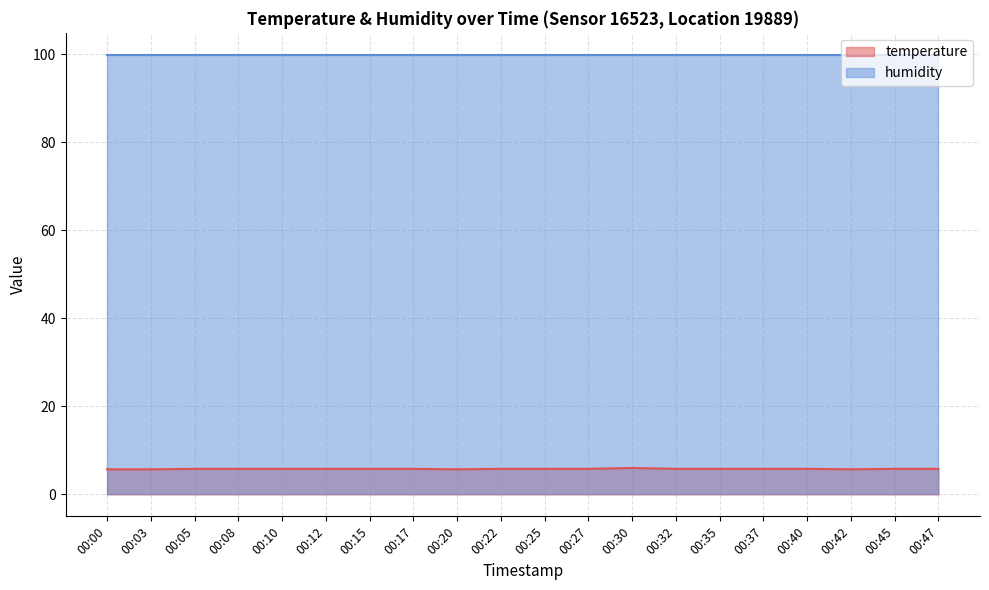

How many lines are shown in the chart?

2